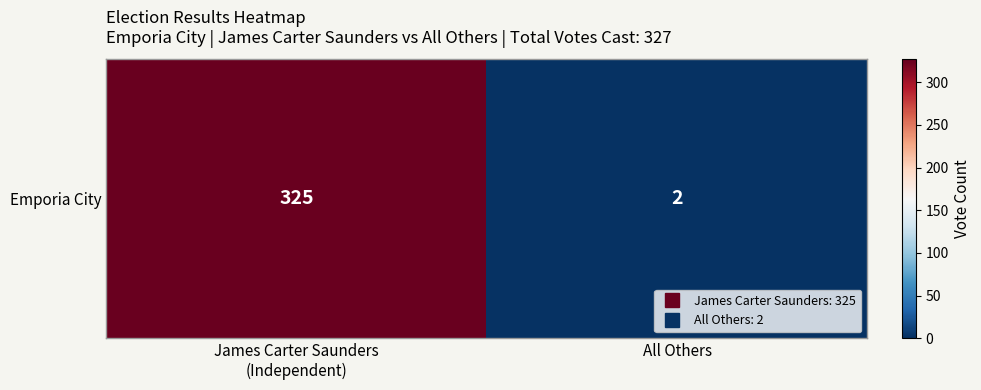

Between James Carter Saunders
(Independent) and All Others, which is larger?

James Carter Saunders
(Independent)